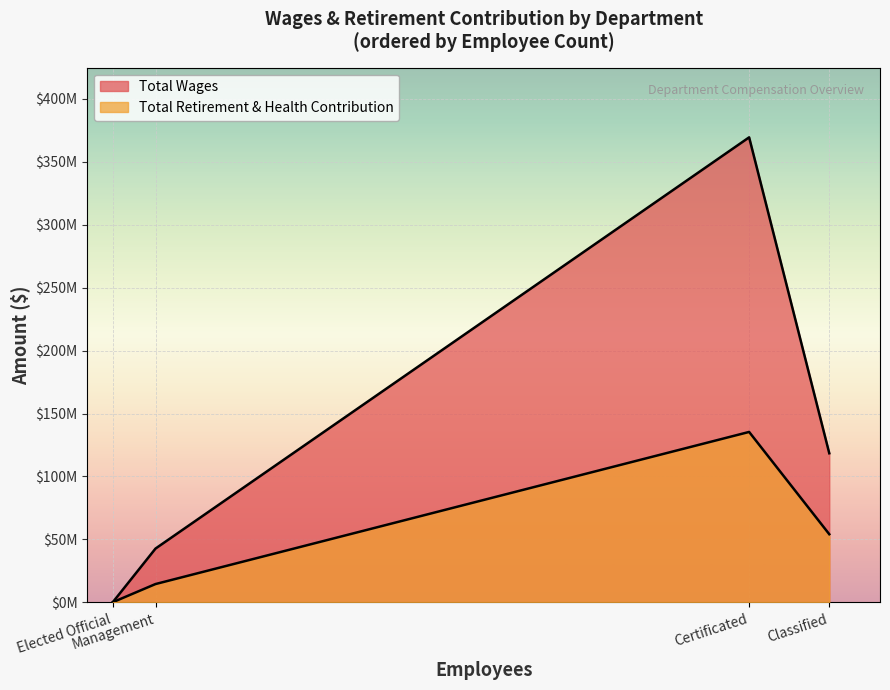

Rank the categories by Total Wages value from lowest to highest.

Elected Official, Management, Classified, Certificated